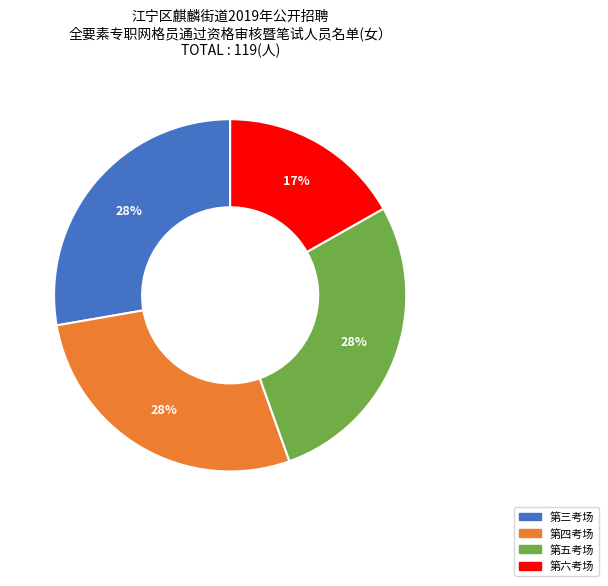

Which category has the smallest portion of the pie?

第六考场